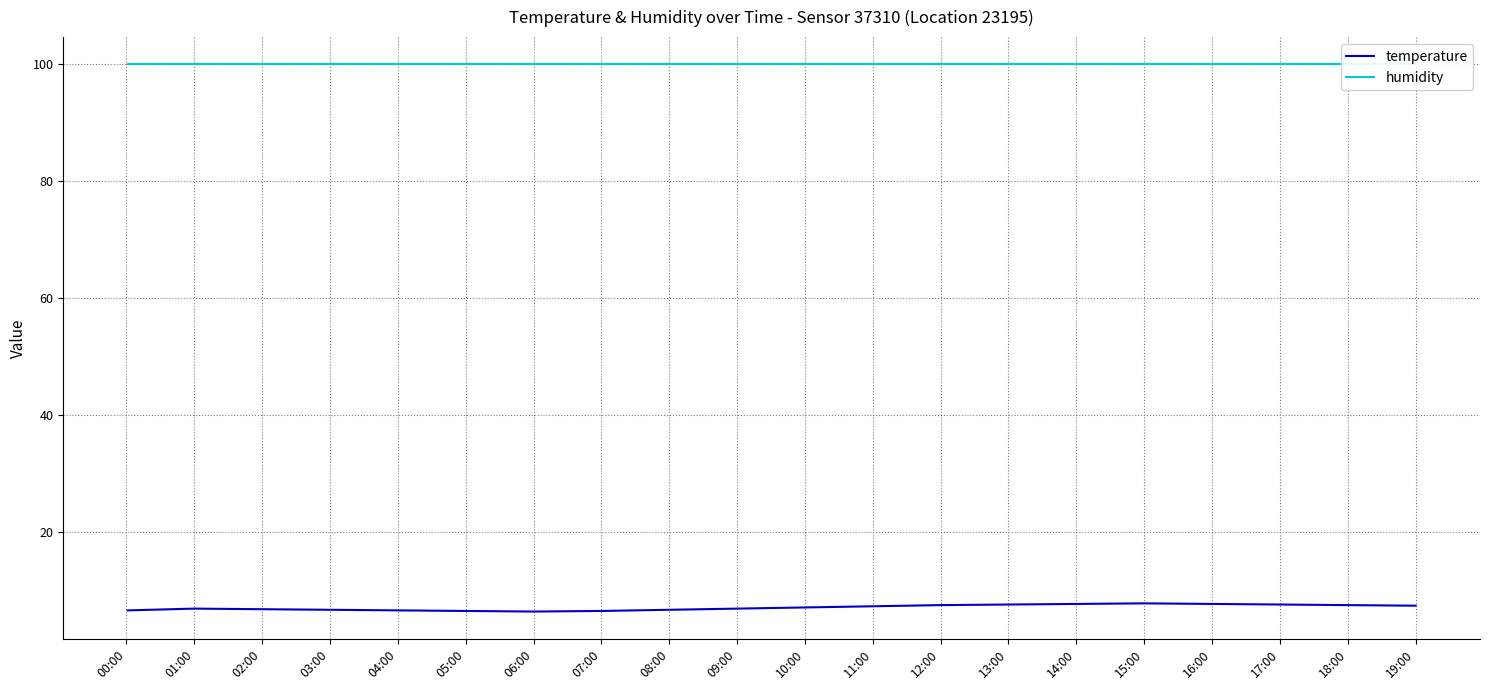

How many categories are shown in the chart?

20